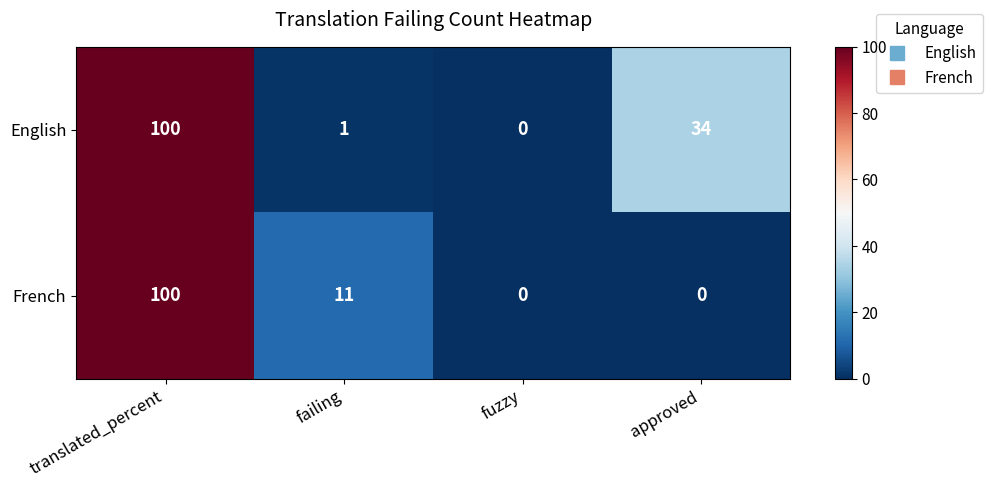

Reading right to left, extract all data points from this chart.

English: 34	0	1	100
French: 0	0	11	100